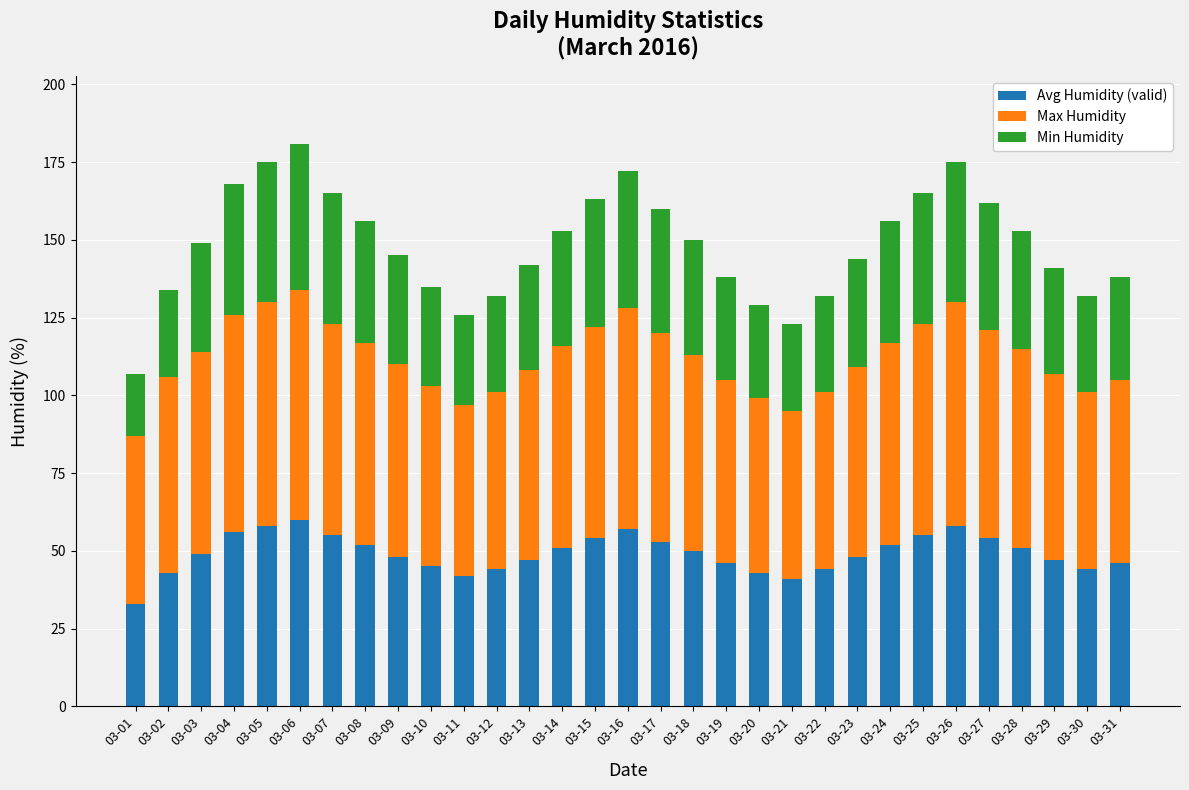

What are all the series names shown in the legend?

Avg Humidity (valid), Max Humidity, Min Humidity